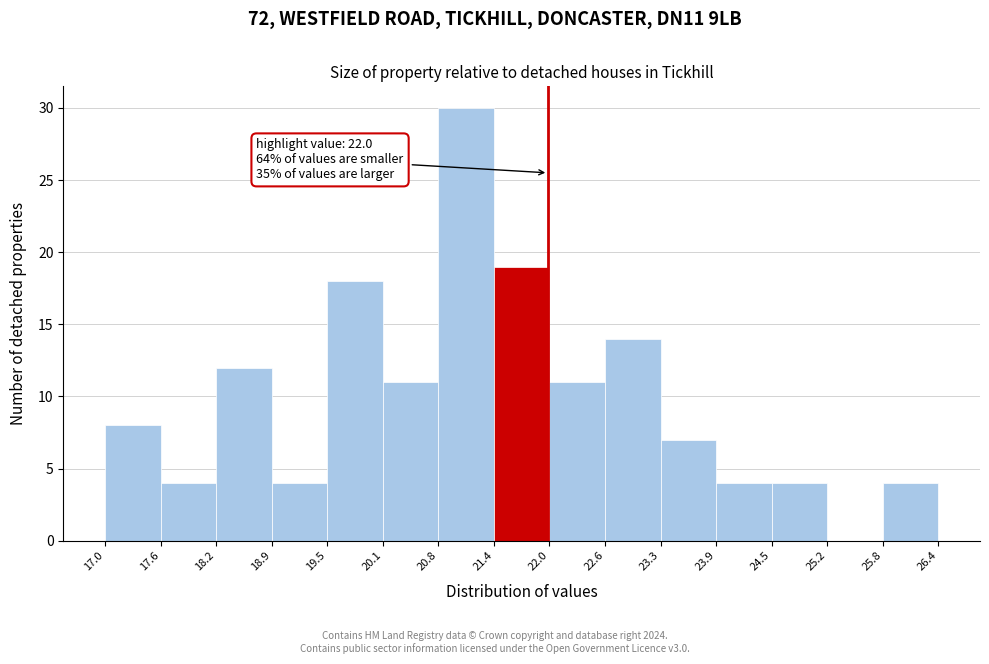

Which range on the x-axis has the tallest bar?

20.8 to 21.4